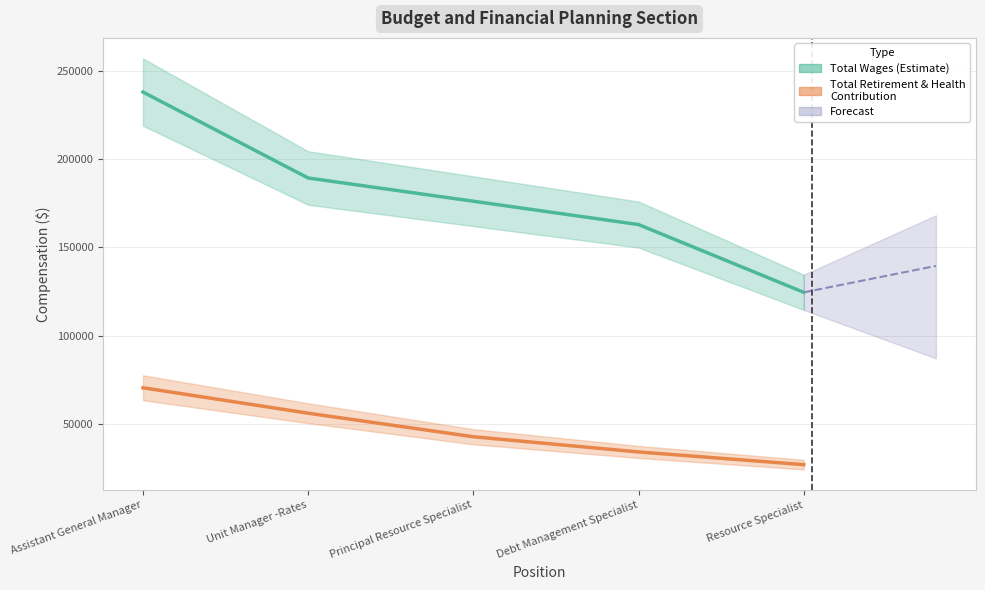

Reading right to left, extract all data points from this chart.

Total Wages (Estimate): Resource Specialist=124584	Debt Management Specialist=162937	Principal Resource Specialist=176144	Unit Manager -Rates=189285	Assistant General Manager=237925
Total Retirement & Health Contribution: Resource Specialist=27061	Debt Management Specialist=34247	Principal Resource Specialist=42850	Unit Manager -Rates=56171	Assistant General Manager=70576